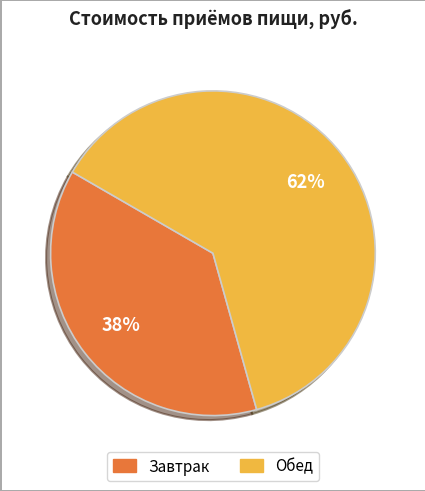

To the nearest percent, what is the average slice percentage?

50%